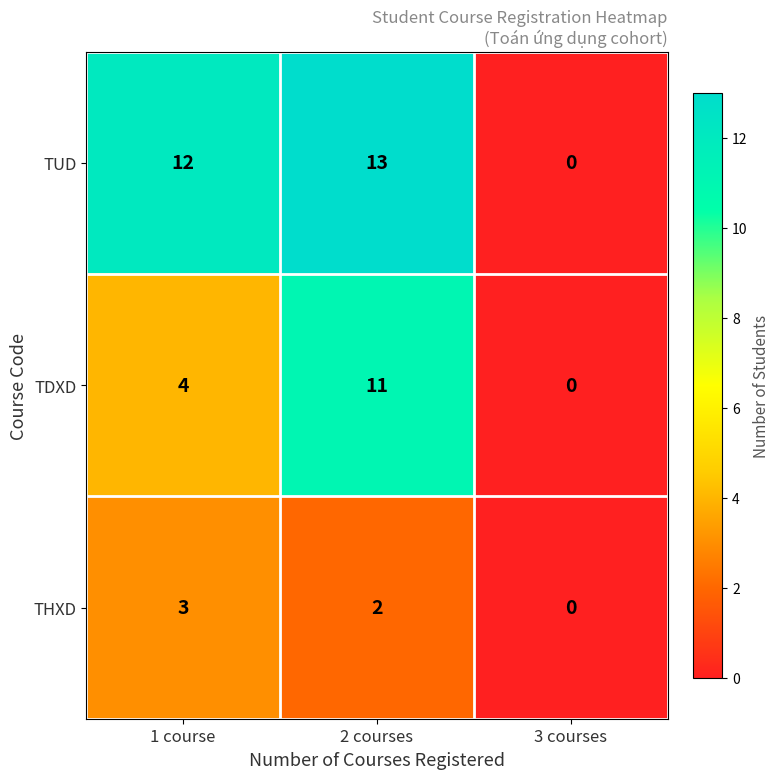

What is the difference between the highest and lowest values at 2 courses?

11